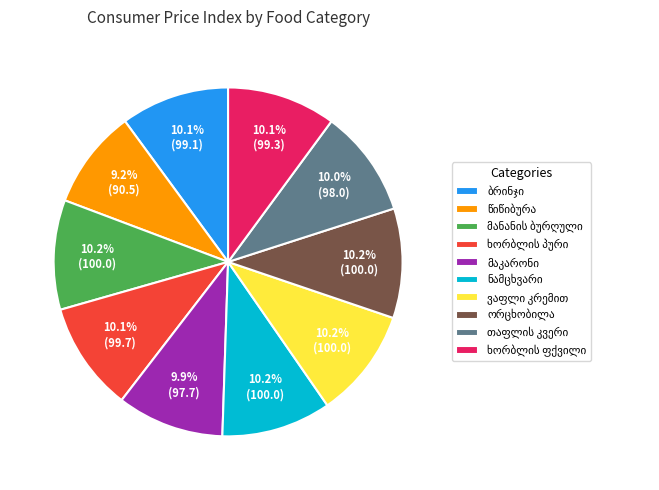

Does any single category account for the majority?

No